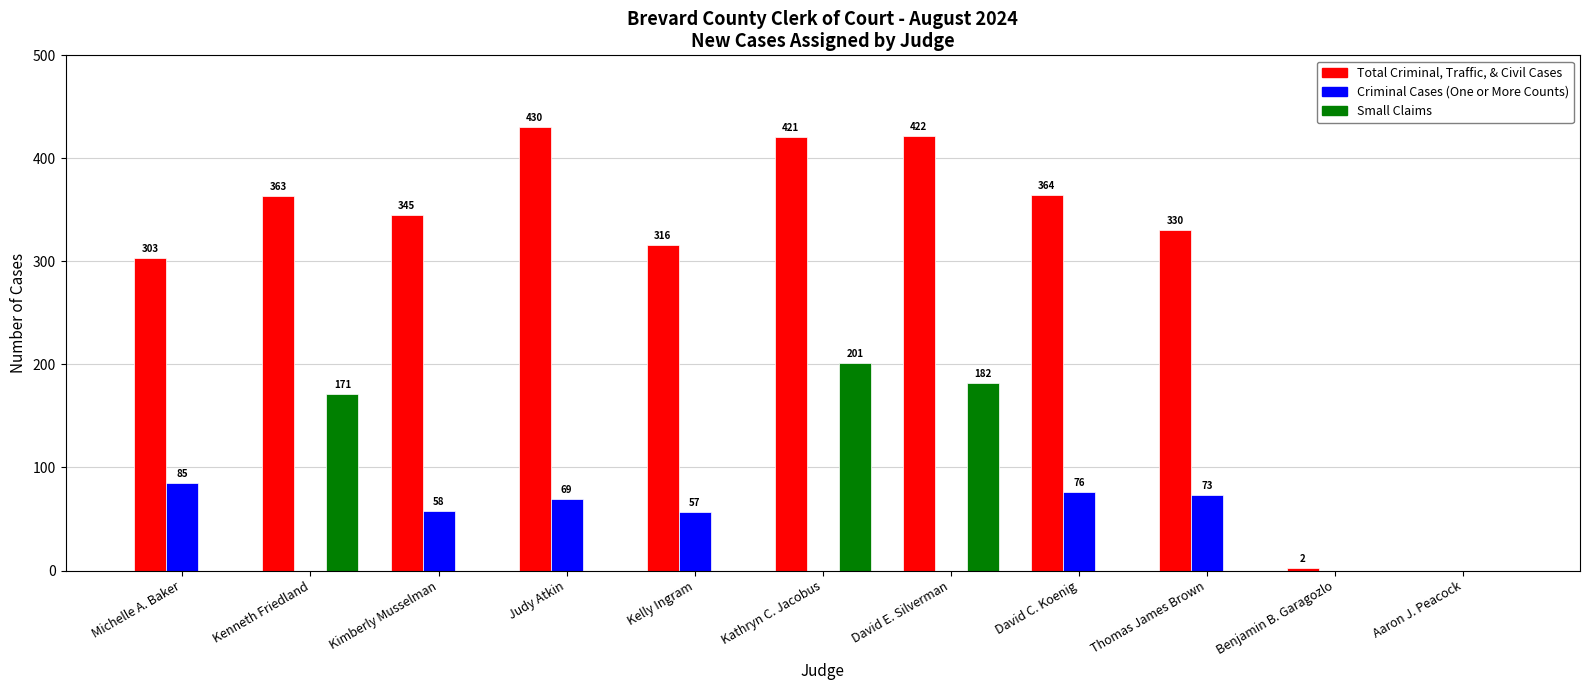

Between Michelle A. Baker and Kenneth Friedland, which series saw the biggest shift?

Small Claims